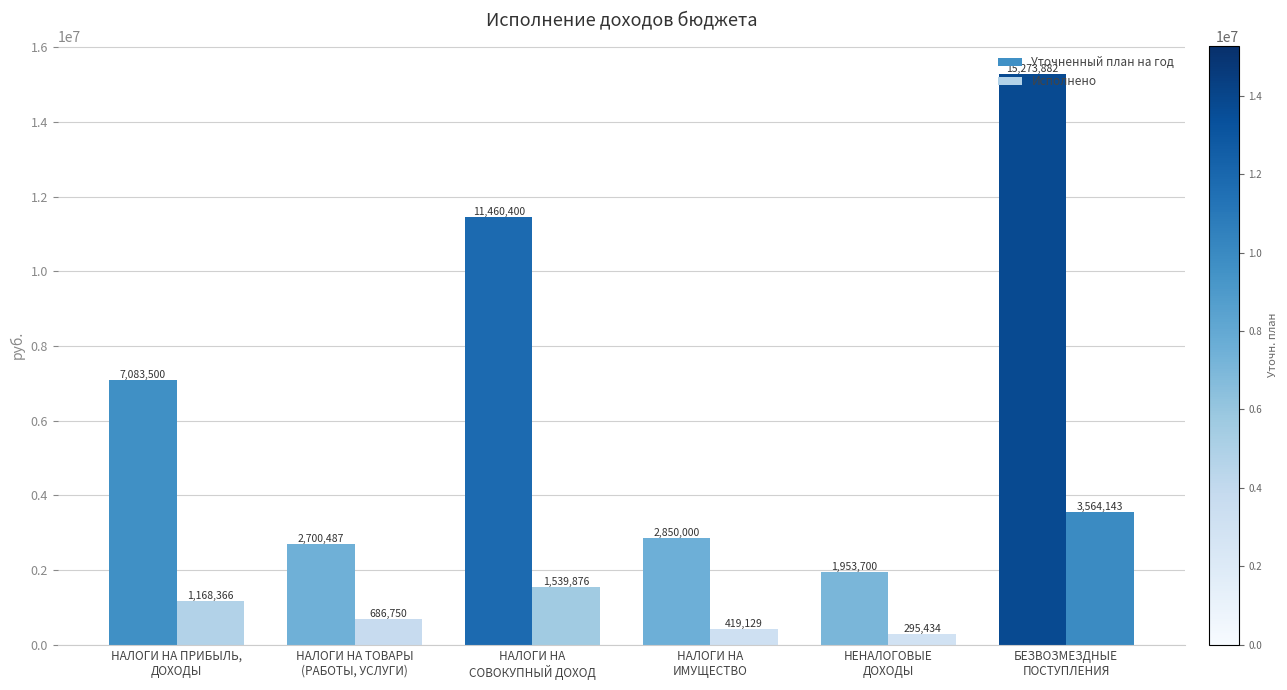

Between НАЛОГИ НА ПРИБЫЛЬ,
ДОХОДЫ and НАЛОГИ НА ТОВАРЫ
(РАБОТЫ, УСЛУГИ), which series saw the biggest shift?

Уточненный план на год